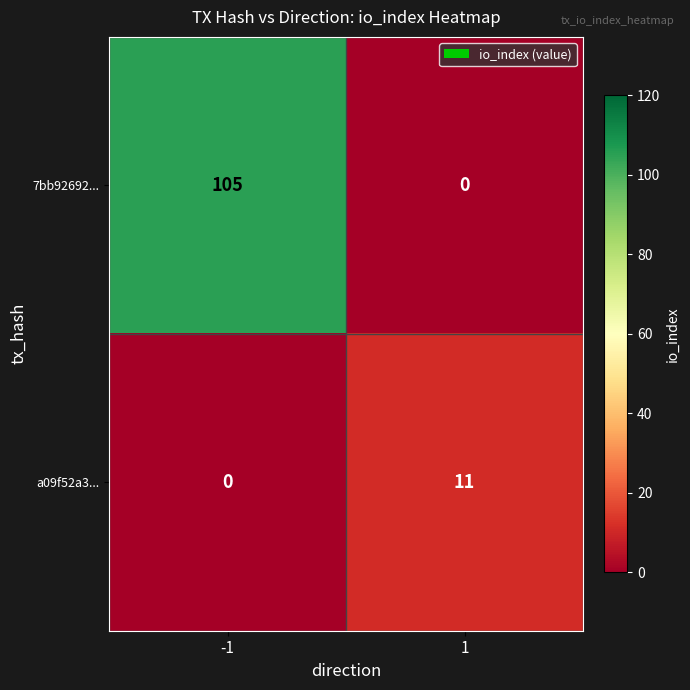

Is it true that a09f52a3... equals 0 at -1?

True